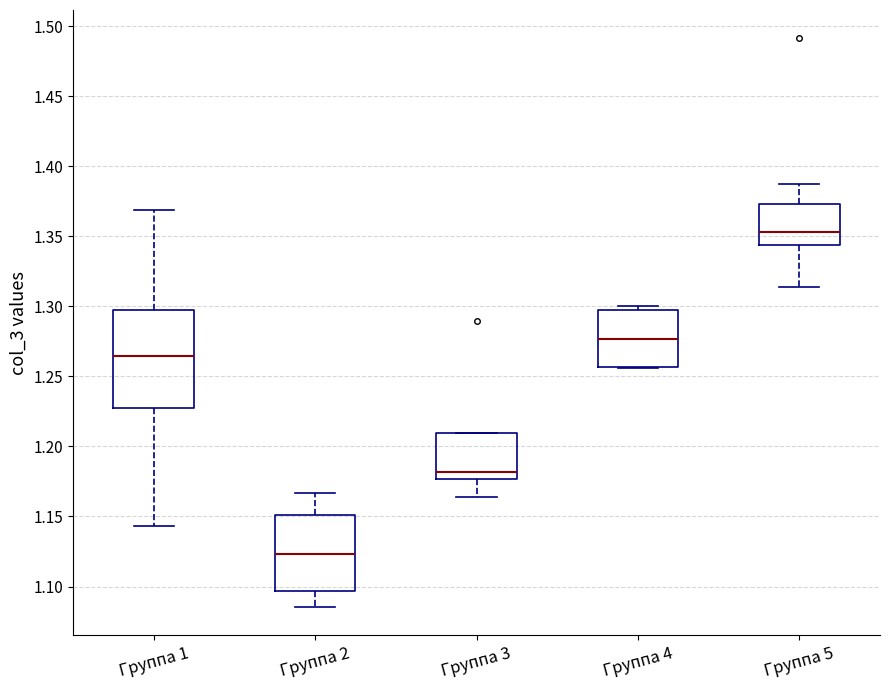

Reading left to right, transcribe this box plot: for each box, give where its median line is, the range the box spans, and where its two whiskers end, as read against the y-axis. The values are not printed on the chart, so give them approximately, as read against the axis.

Группа 1: median 1.265, box 1.225 to 1.300, whiskers 1.145 to 1.370
Группа 2: median 1.125, box 1.095 to 1.150, whiskers 1.085 to 1.165
Группа 3: median 1.180, box 1.175 to 1.210, whiskers 1.165 to 1.210
Группа 4: median 1.275, box 1.255 to 1.300, whiskers 1.255 to 1.300 (just above the box's upper edge)
Группа 5: median 1.355, box 1.345 to 1.375, whiskers 1.315 to 1.385